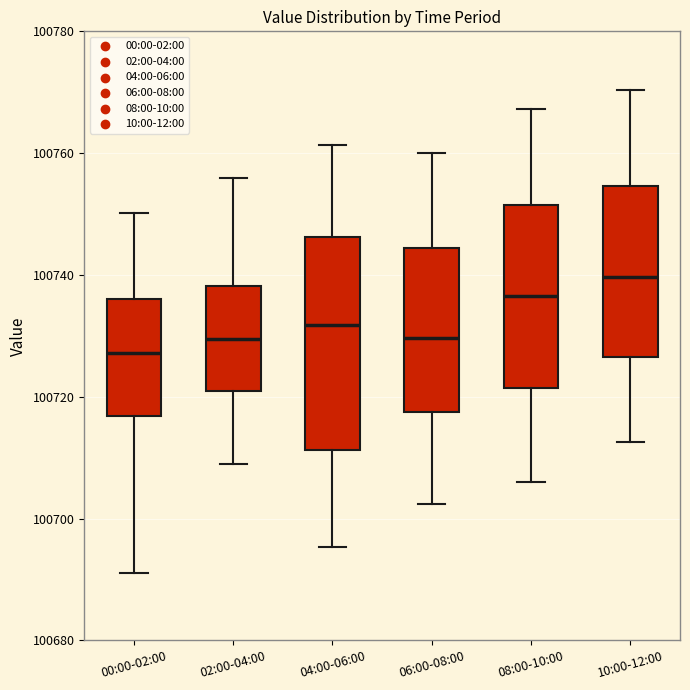

Where does the upper whisker of the box for 08:00-10:00 end on the y-axis? The values are not printed on the chart, so give them approximately, as read against the axis.

100768